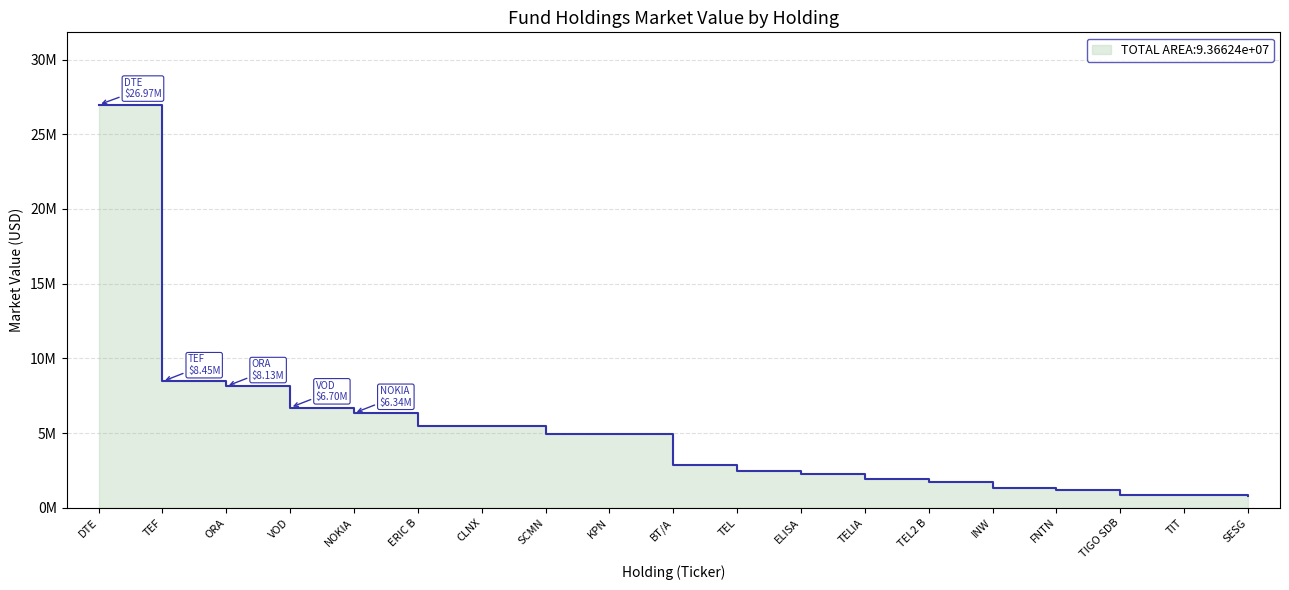

Is it true that the value at NOKIA is 6335899.0?

True